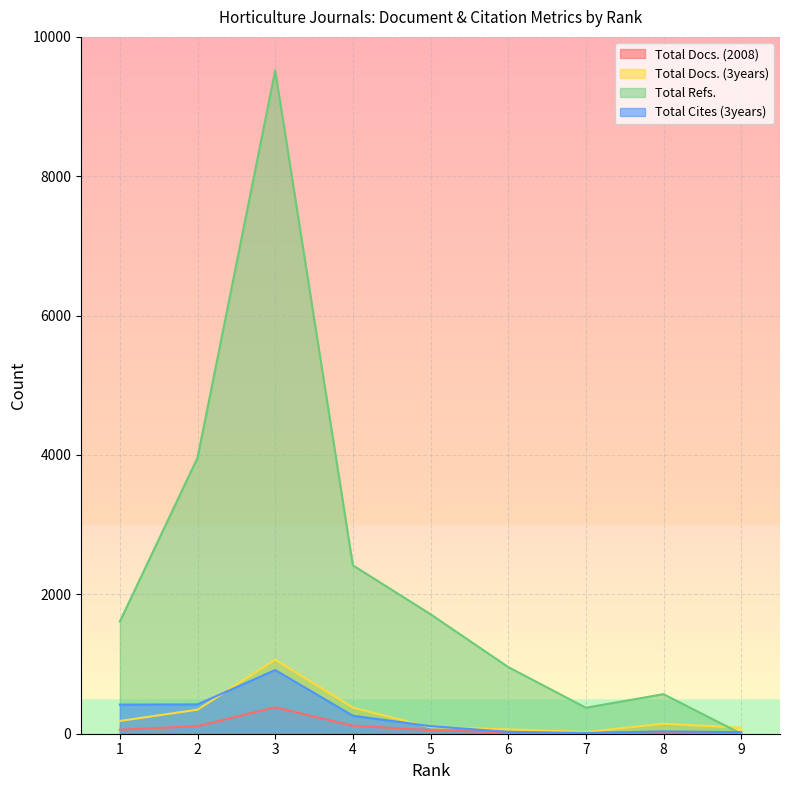

Reading left to right, what are all the values shown in this chart?

Total Docs. (2008): 58	109	379	115	51	19	10	25	0
Total Docs. (3years): 183	345	1063	376	93	63	24	144	86
Total Refs.: 1611	3960	9517	2417	1715	957	373	568	0
Total Cites (3years): 418	421	914	258	109	26	10	34	22